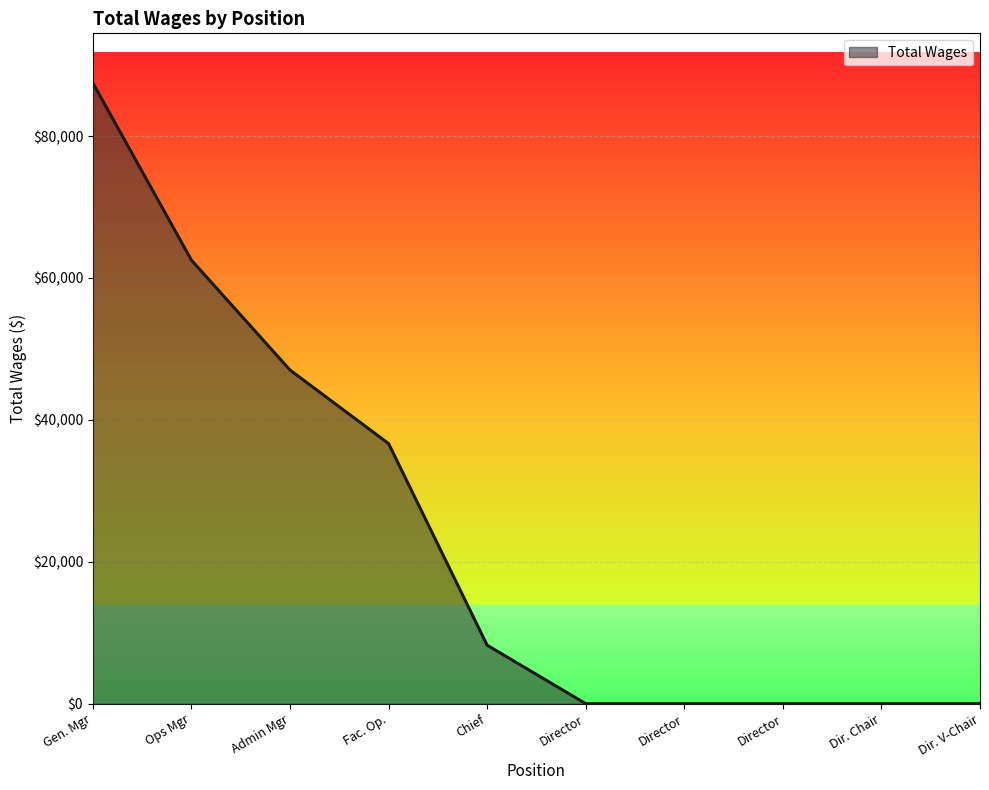

Does the chart display data point markers on the line(s)?

No